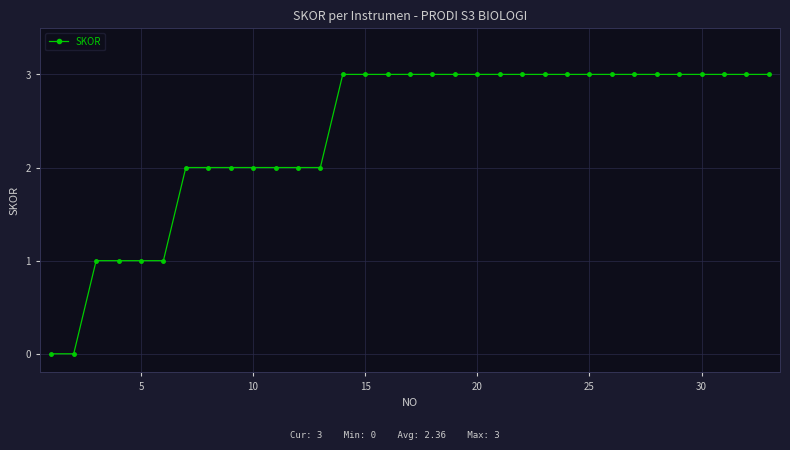

Reading right to left, extract all data points from this chart.

3	3	3	3	3	3	3	3	3	3	3	3	3	3	3	3	3	3	3	3	2	2	2	2	2	2	2	1	1	1	1	0	0